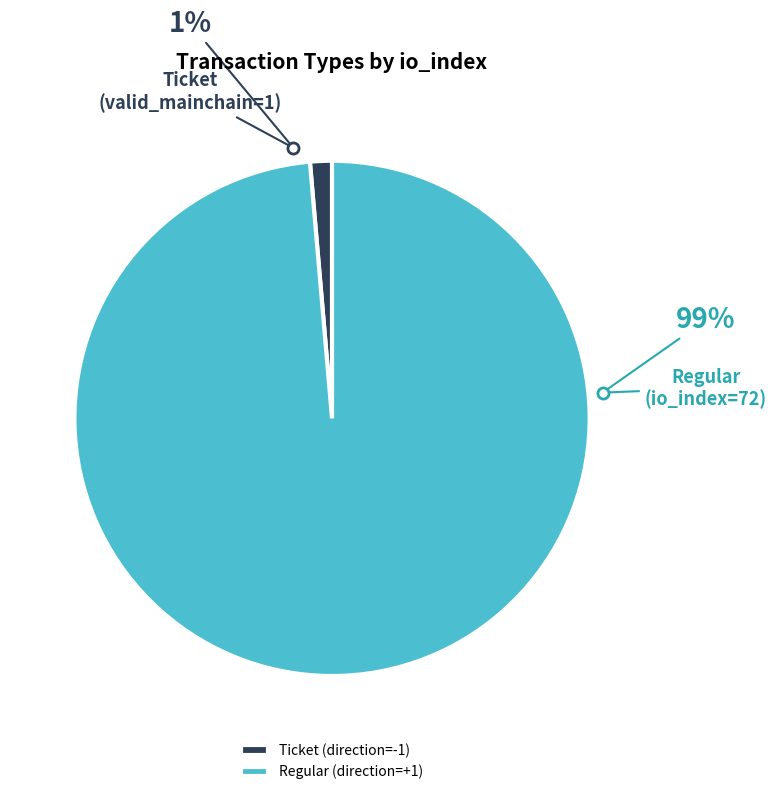

How many slices are in this pie chart?

2